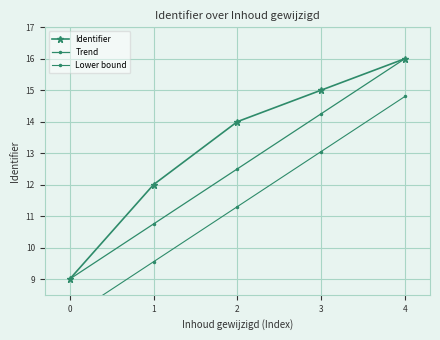

Reading left to right, extract all data points from this chart.

Identifier: 9.0	12.0	14.0	15.0	16.0
Trend: 9.0	10.8	12.5	14.2	16.0
Lower bound: 7.8	9.6	11.3	13.1	14.8